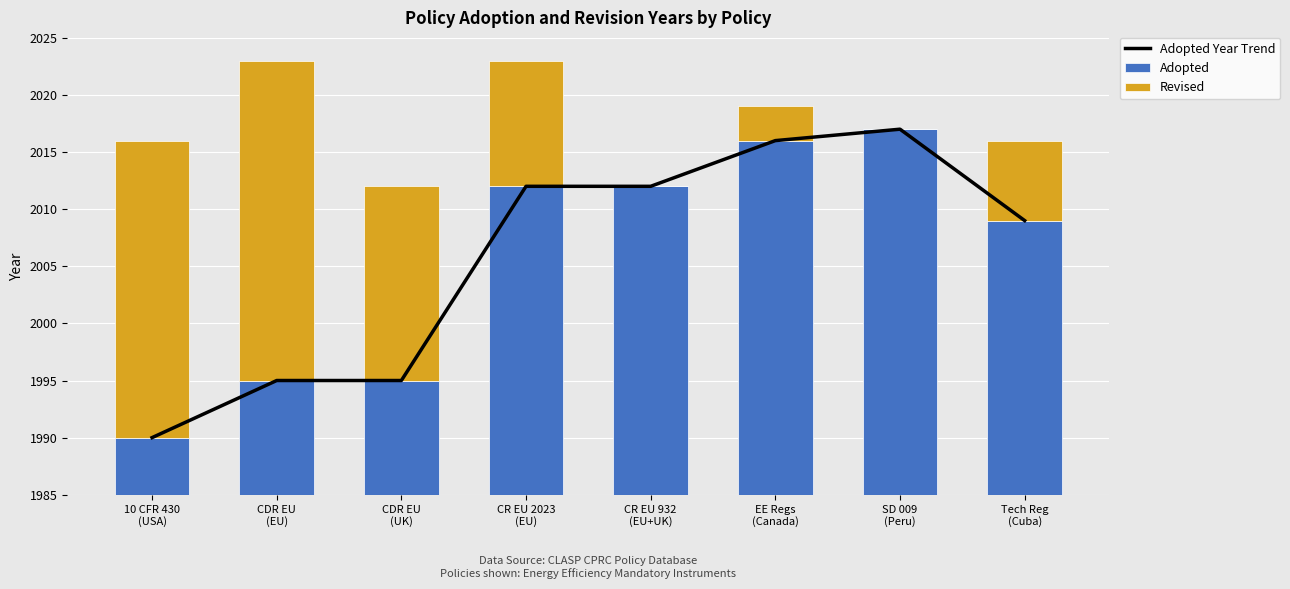

The value of Revised at Tech Reg
(Cuba) is 12. True or false?

False